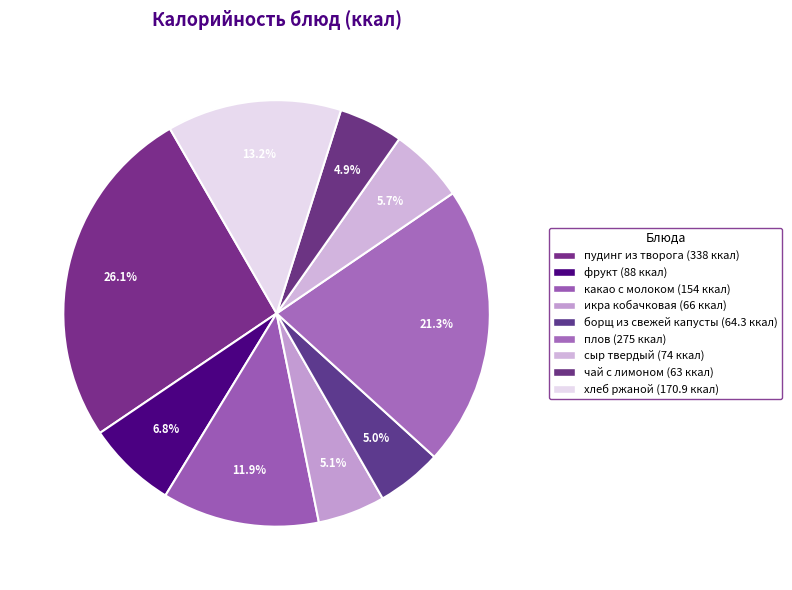

Count the number of slices in the pie.

9